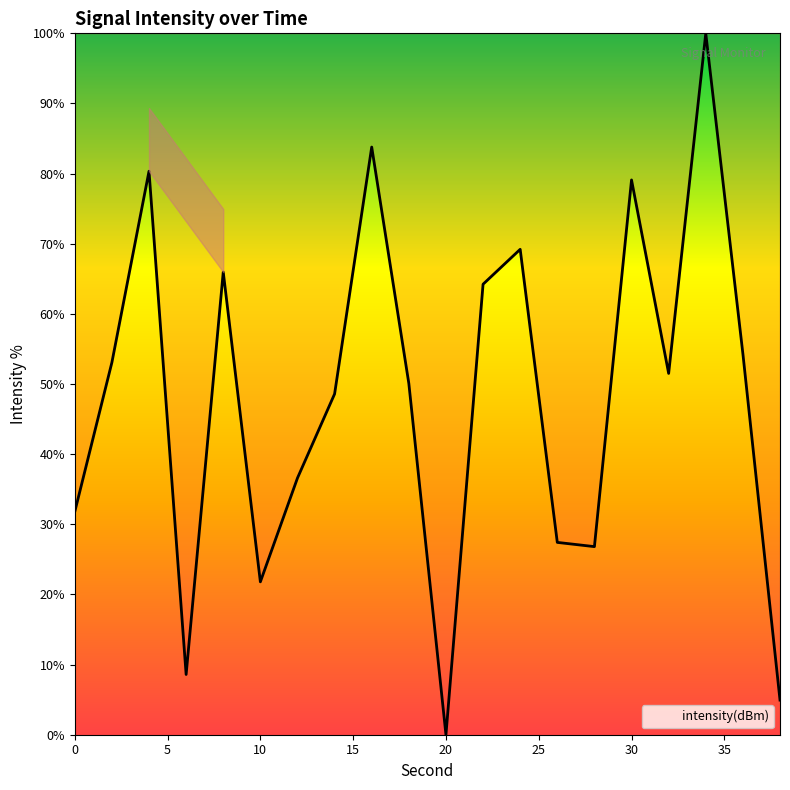

What is the difference between the maximum and minimum values?

100.0